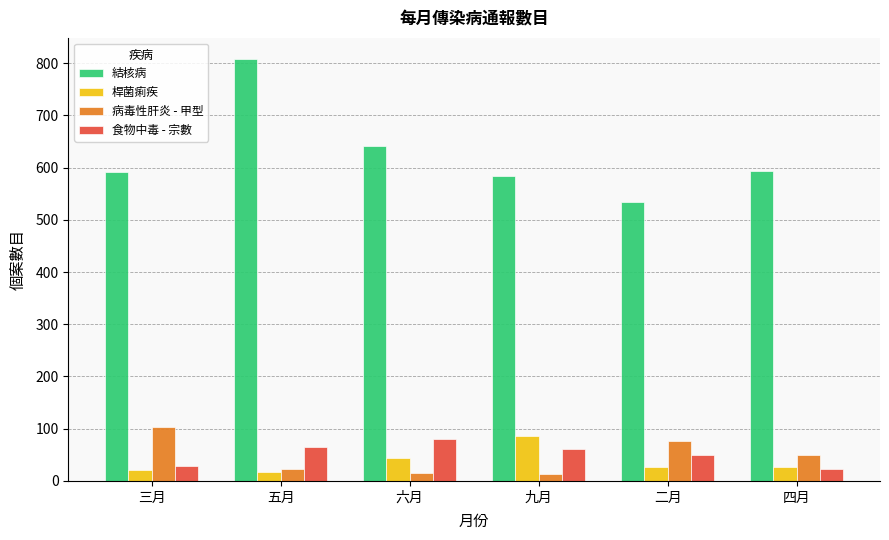

Which category has the highest value across all series?

五月